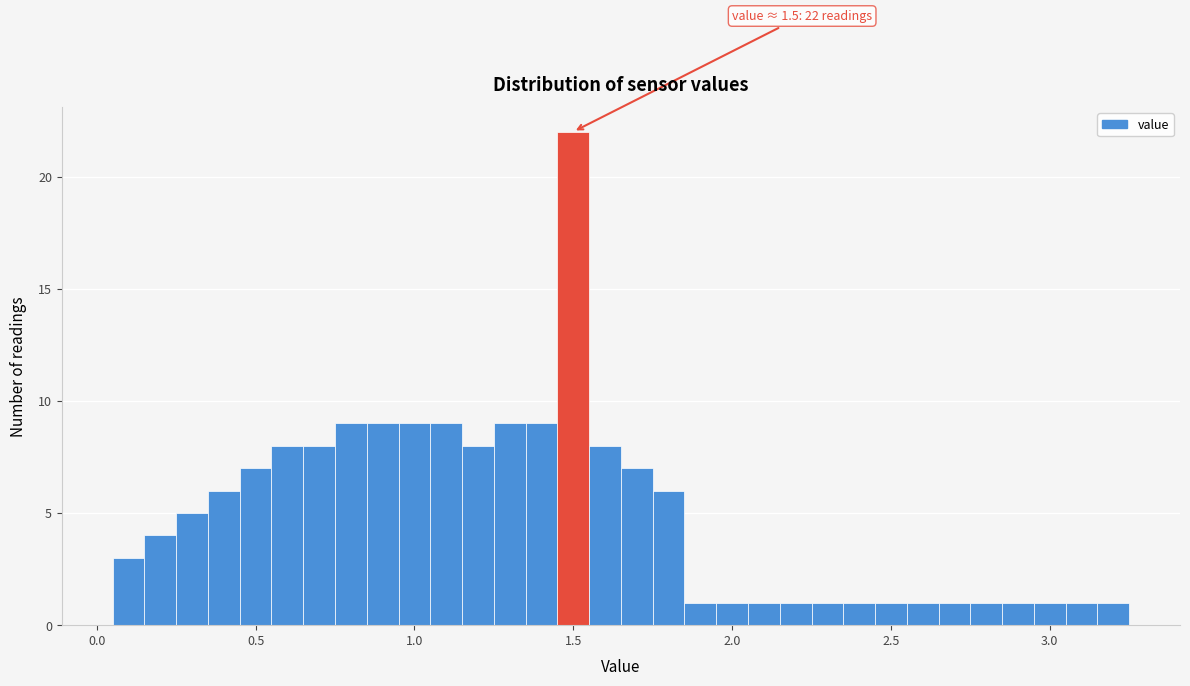

Read against the x-axis, roughly where is the centre of the tallest bar?

1.50